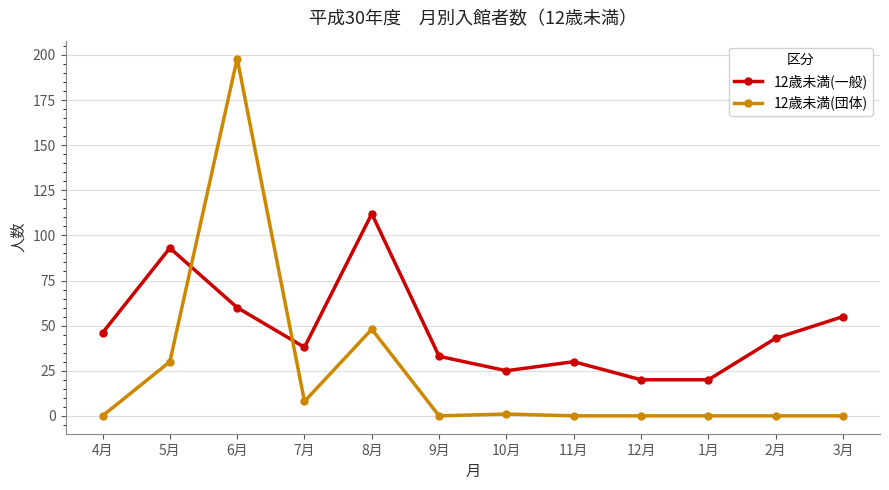

How many data points in 12歳未満(一般) are less than 43?

6